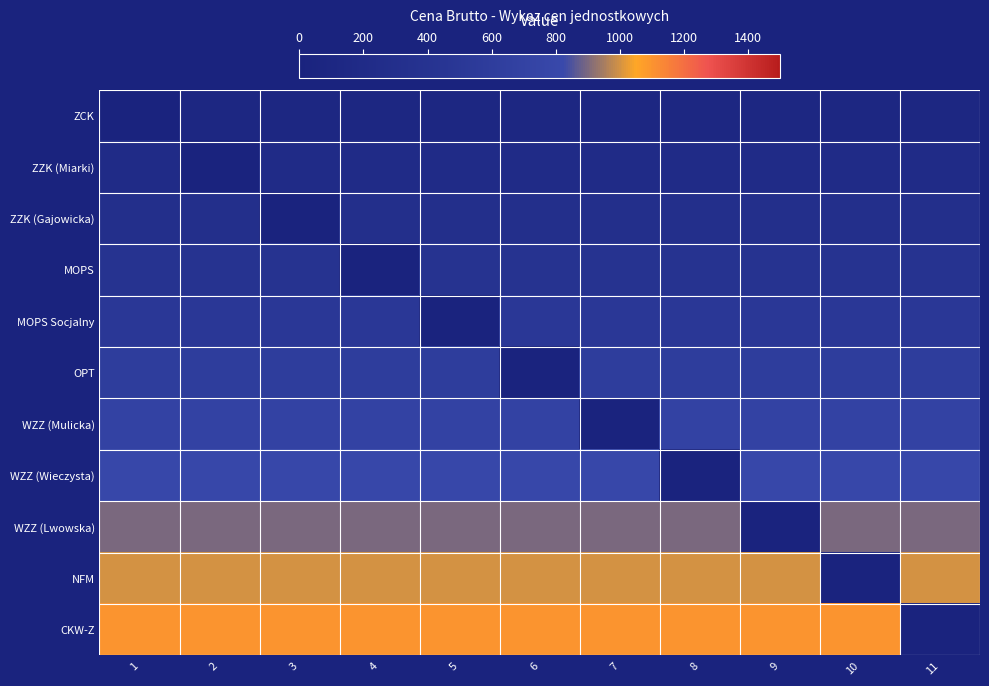

Which series has the largest total across all categories?

CKW-Z